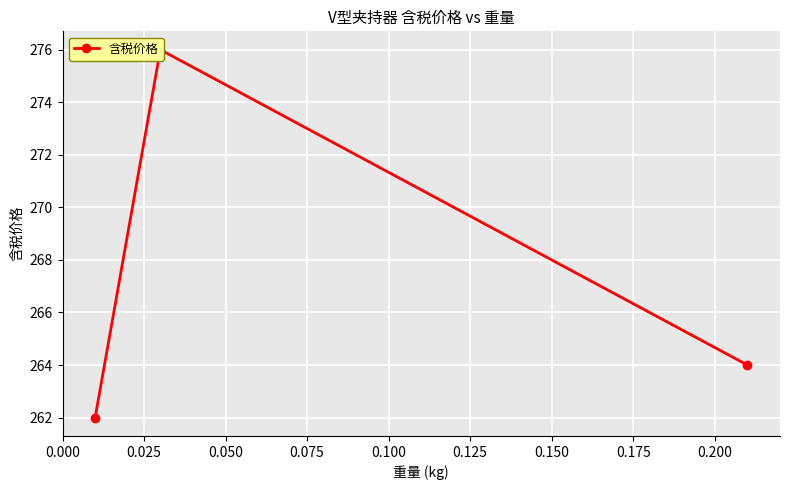

The value at 0.025 is 426. True or false?

False